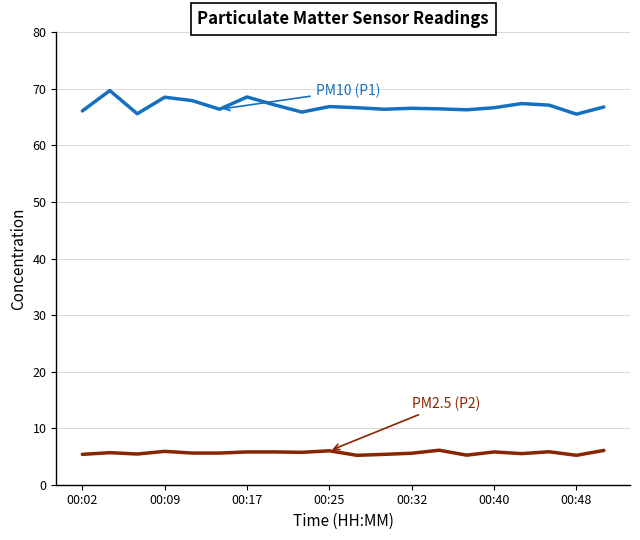

What is the minimum value shown in the chart?

5.2